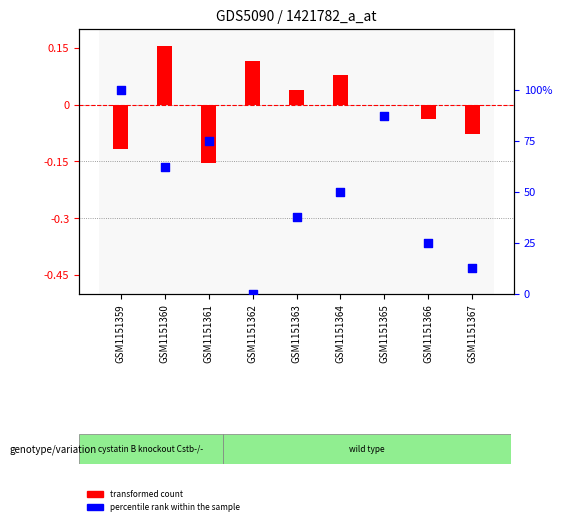

What are all the series names shown in the legend?

transformed count, percentile rank within the sample